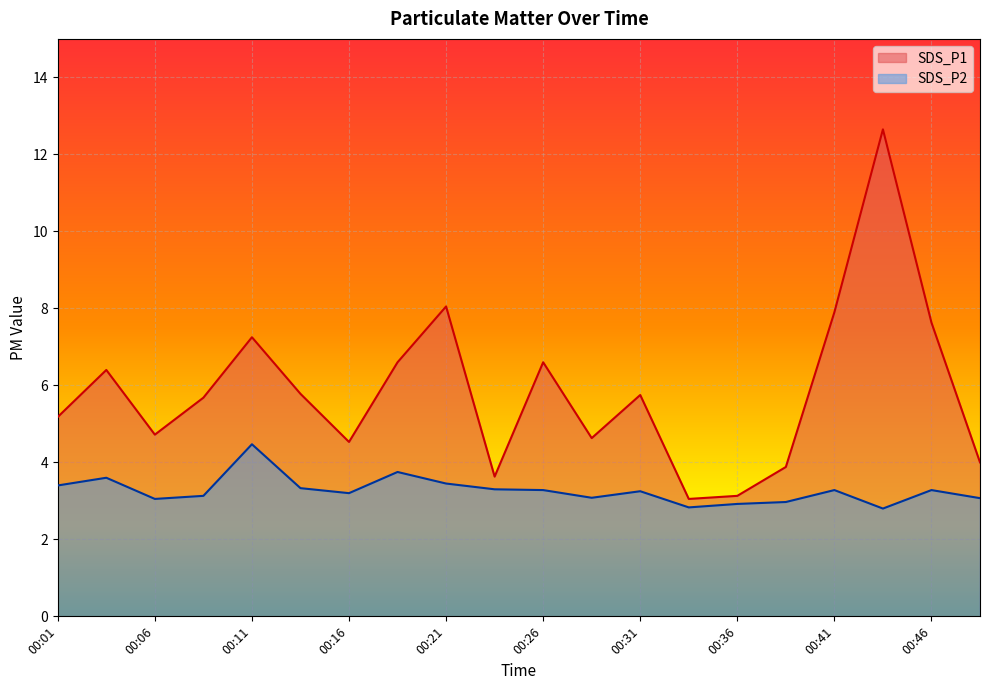

How many interior local valleys does the SDS_P1 series have?

5